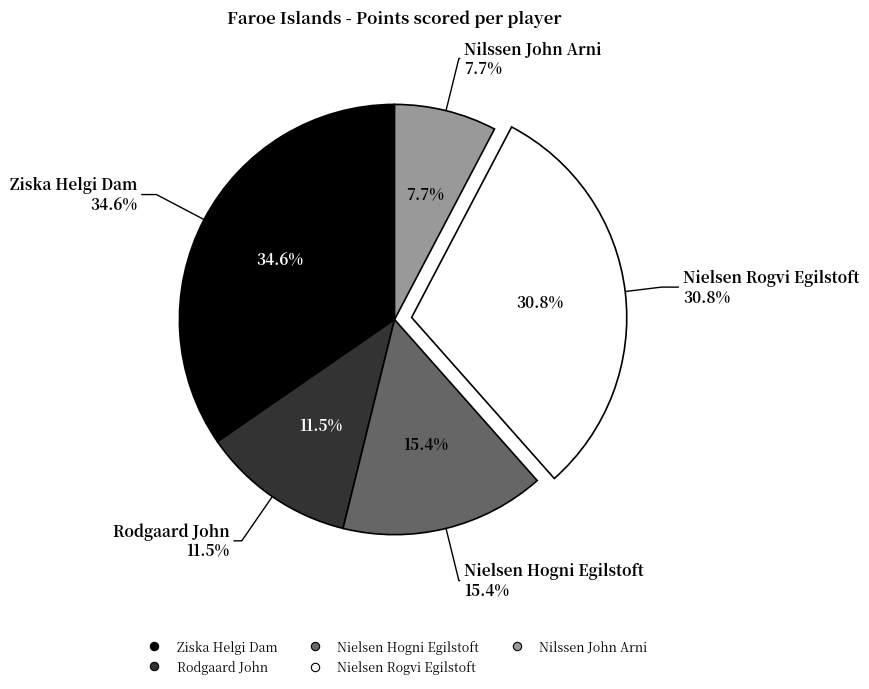

Is there any slice that represents more than half of the pie?

No